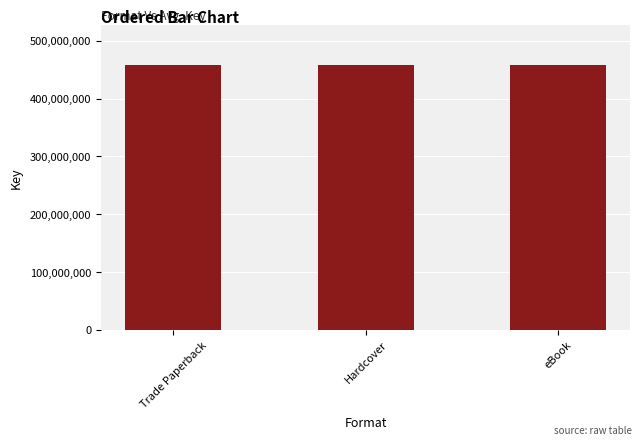

The value of eBook at Clothes Minded is 176311544. True or false?

False